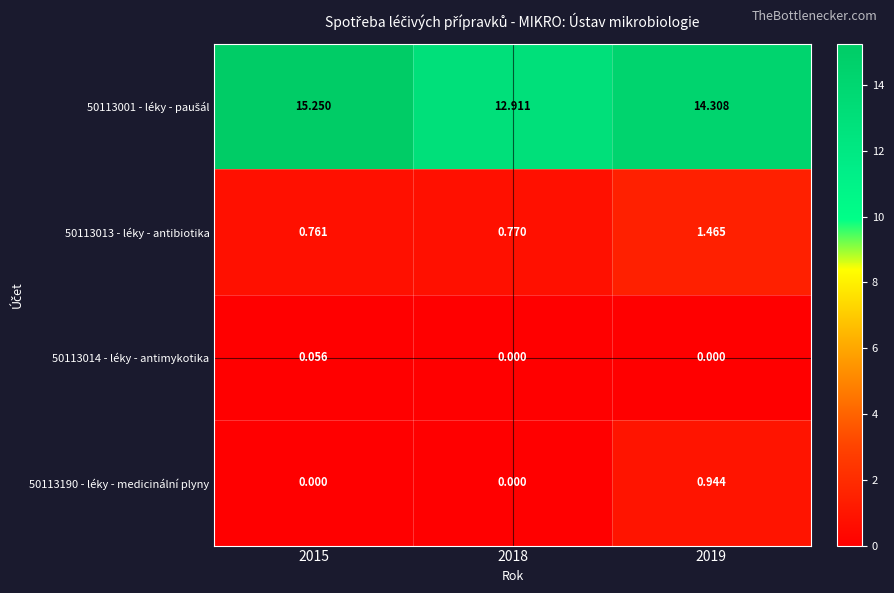

Which series has the largest range (max minus min)?

50113001 - léky - paušál